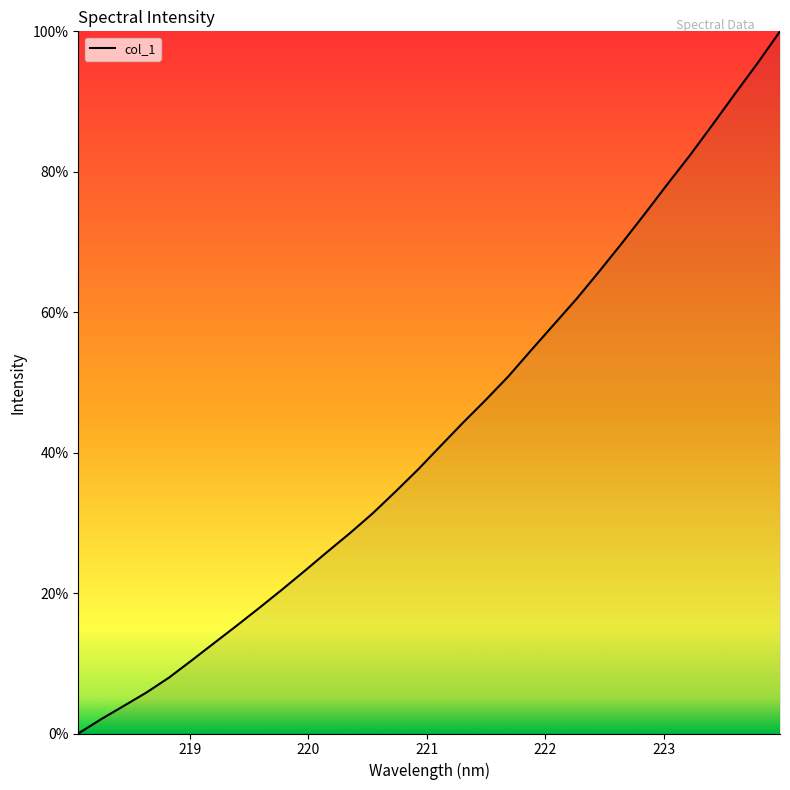

What is the difference between the maximum and minimum values?

100.0